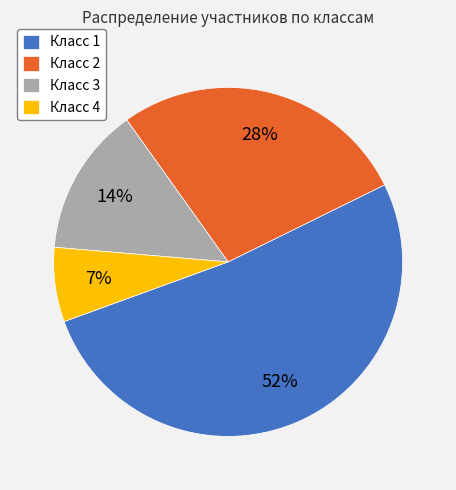

How many segments does this pie chart have?

4